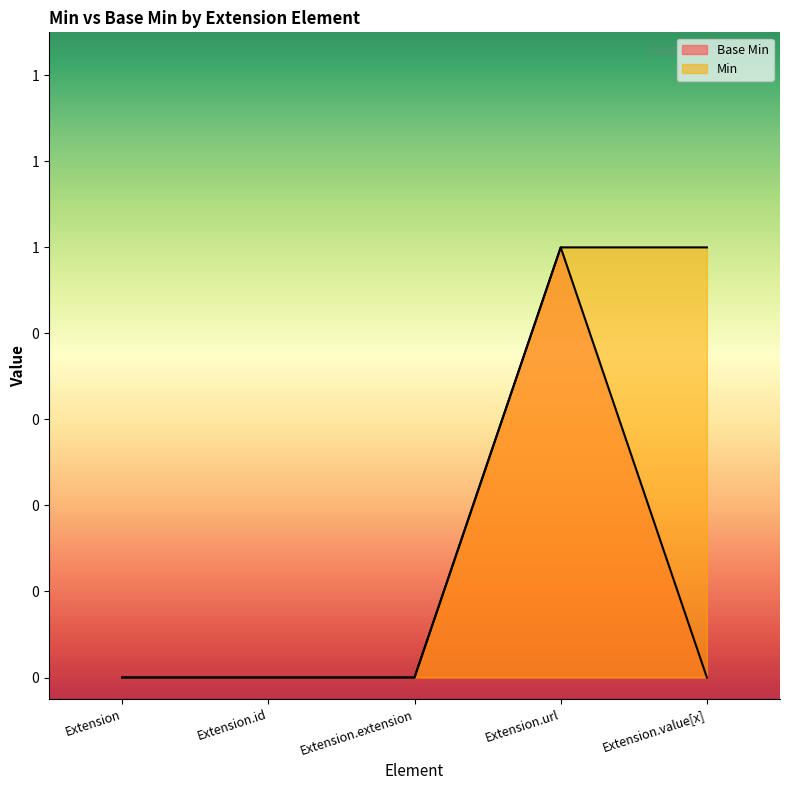

Count the Min values in the range 0 to 1.

5